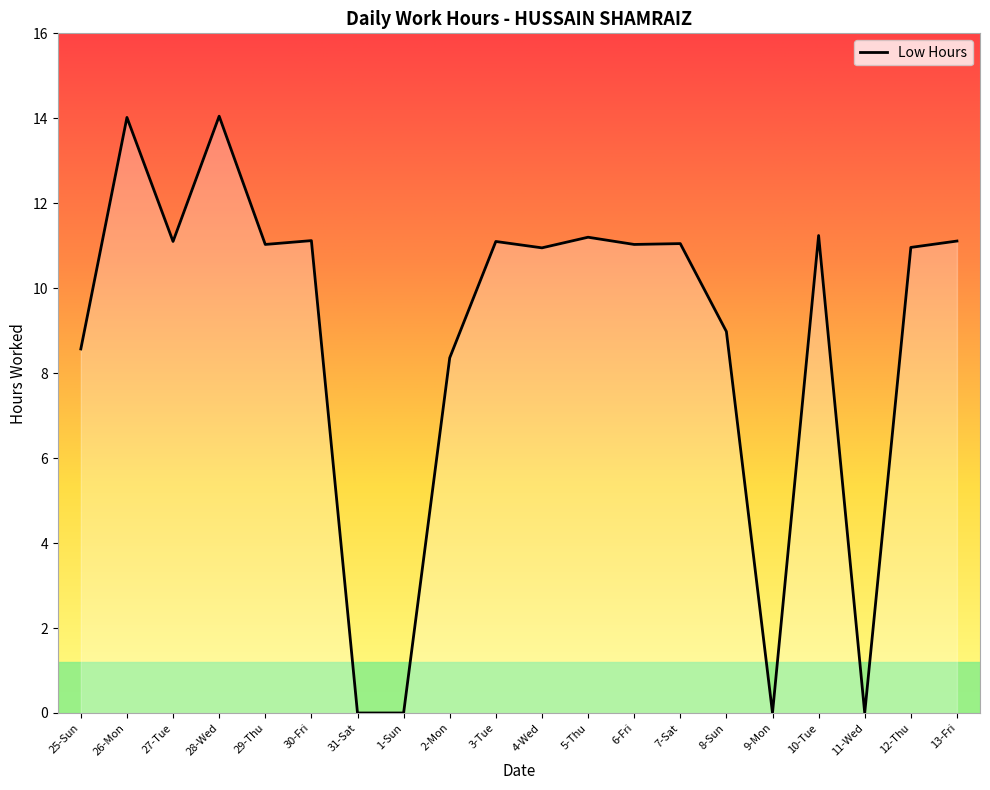

What is the maximum value shown in the chart?

14.1